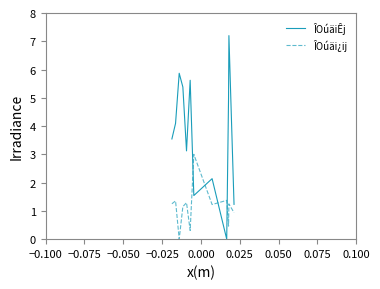

After their last crossing, which series has the higher values: ÎOúäi¿ij or ÎOúäiÊj?

ÎOúäiÊj